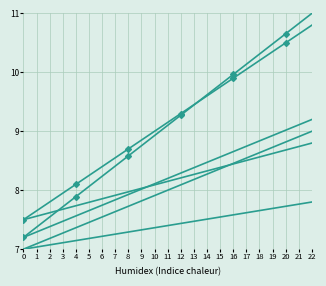

Reading right to left, what are all the values shown in this chart?

January: 22=10.8	21=10.7	20=10.5	19=10.4	18=10.2	17=10.1	16=9.9	15=9.8	14=9.6	13=9.5	12=9.3	11=9.2	10=9.0	9=8.8	8=8.7	7=8.6	6=8.4	5=8.2	4=8.1	3=8.0	2=7.8	1=7.7	0=7.5
March: 22=11.0	21=10.8	20=10.7	19=10.5	18=10.3	17=10.1	16=10.0	15=9.8	14=9.6	13=9.4	12=9.3	11=9.1	10=8.9	9=8.8	8=8.6	7=8.4	6=8.2	5=8.1	4=7.9	3=7.7	2=7.5	1=7.4	0=7.2
May: 22=9.0	21=8.9	20=8.8	19=8.7	18=8.6	17=8.5	16=8.5	15=8.4	14=8.3	13=8.2	12=8.1	11=8.0	10=7.9	9=7.8	8=7.7	7=7.6	6=7.5	5=7.5	4=7.4	3=7.3	2=7.2	1=7.1	0=7.0
July: 22=8.8	21=8.7	20=8.7	19=8.6	18=8.6	17=8.5	16=8.4	15=8.4	14=8.3	13=8.3	12=8.2	11=8.2	10=8.1	9=8.0	8=8.0	7=7.9	6=7.9	5=7.8	4=7.7	3=7.7	2=7.6	1=7.6	0=7.5
September: 22=9.2	21=9.1	20=9.0	19=8.9	18=8.8	17=8.7	16=8.7	15=8.6	14=8.5	13=8.4	12=8.3	11=8.2	10=8.1	9=8.0	8=7.9	7=7.8	6=7.7	5=7.7	4=7.6	3=7.5	2=7.4	1=7.3	0=7.2
November: 22=7.8	21=7.8	20=7.7	19=7.7	18=7.7	17=7.6	16=7.6	15=7.5	14=7.5	13=7.5	12=7.4	11=7.4	10=7.4	9=7.3	8=7.3	7=7.3	6=7.2	5=7.2	4=7.1	3=7.1	2=7.1	1=7.0	0=7.0